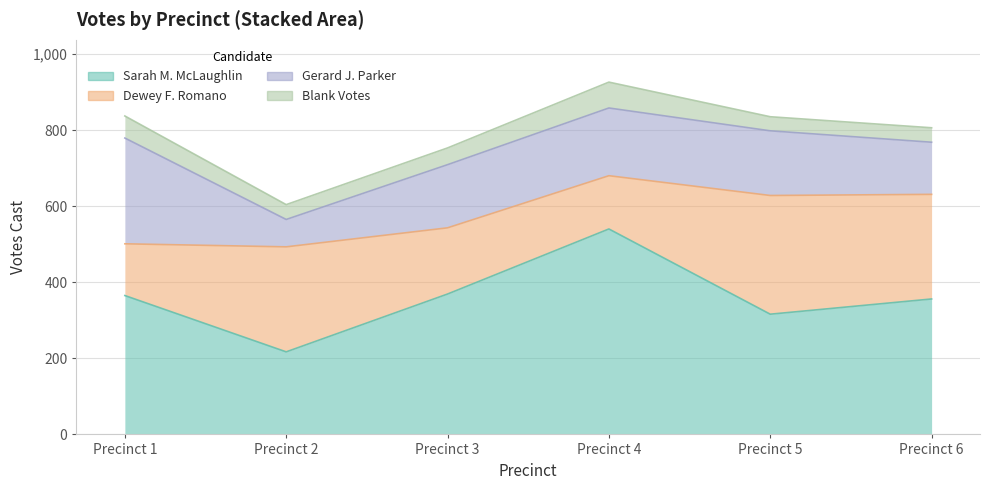

How many lines are shown in the chart?

4